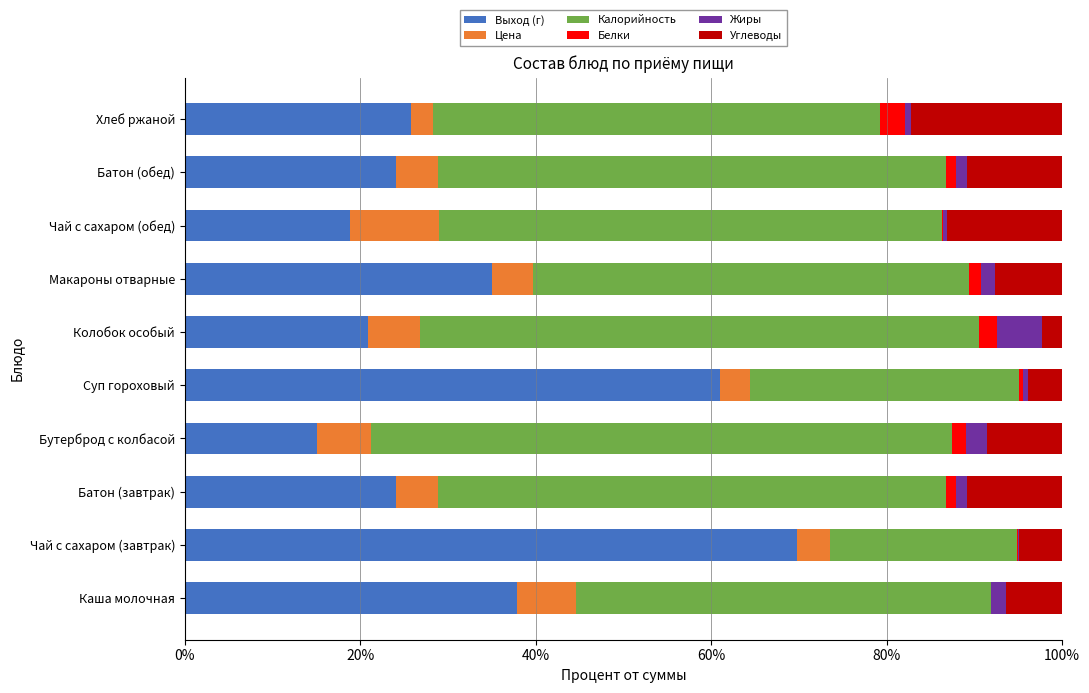

The Выход (г) series shows 34.7 at Колобок особый. True or false?

False